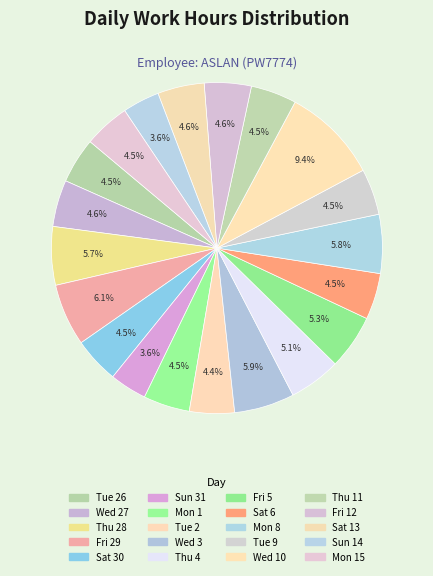

Rank the categories by value from highest to lowest.

Wed 10, Fri 29, Wed 3, Mon 8, Thu 28, Fri 5, Thu 4, Fri 12, Wed 27, Sat 13, Mon 1, Sat 6, Tue 9, Sat 30, Mon 15, Thu 11, Tue 26, Tue 2, Sun 31, Sun 14